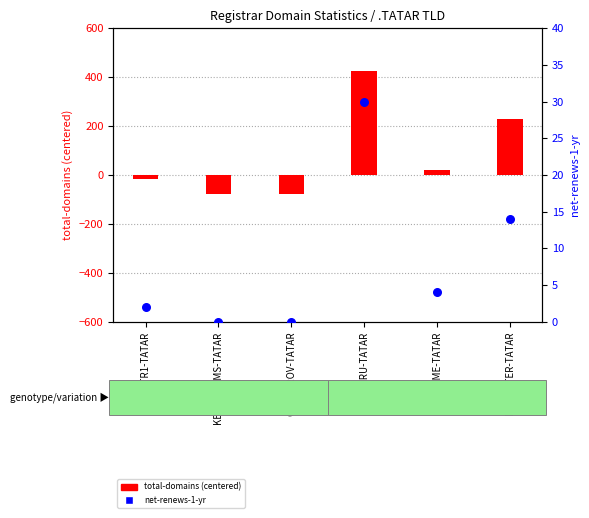

Which series contains the highest Y value?

total-domains (centered)